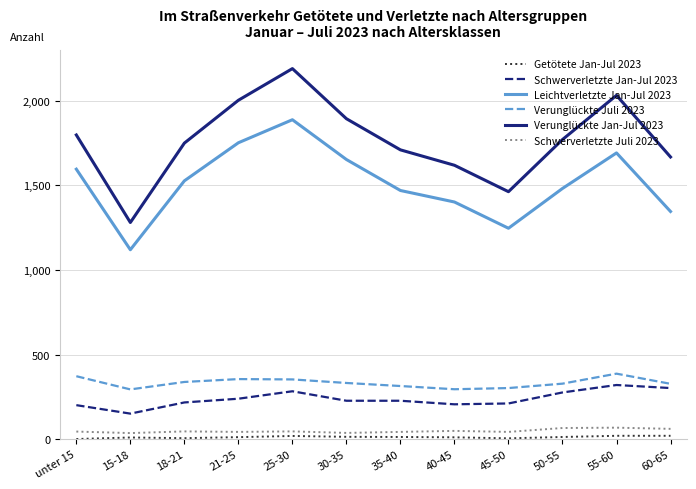

How many distinct data groups are displayed?

6